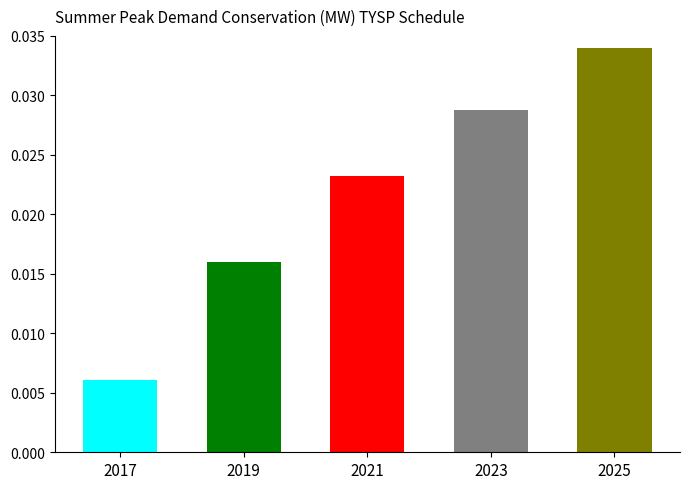

Which category has the lowest value across all series?

2017